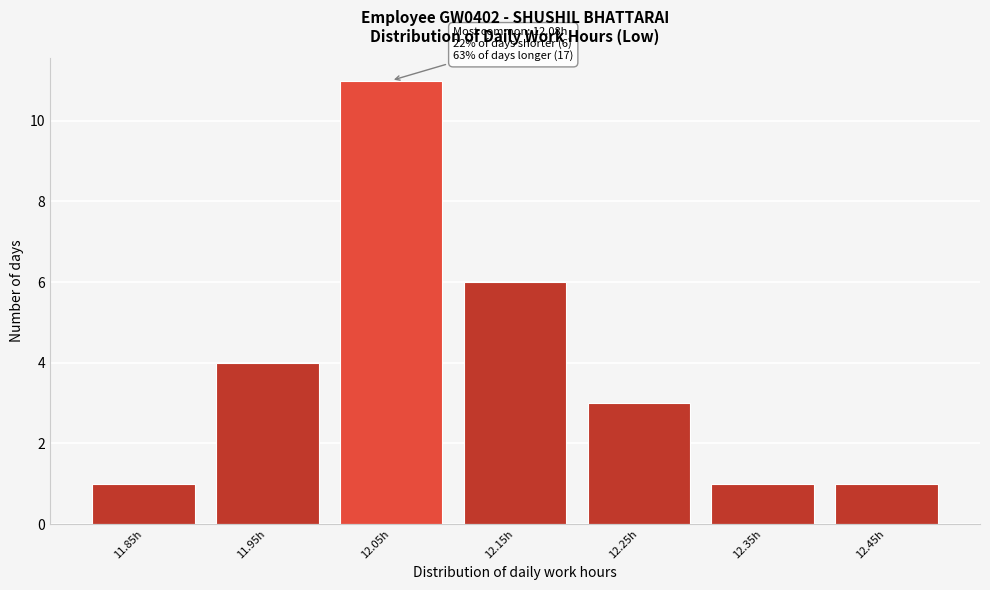

Reading left to right, extract all data points from this chart.

11.85h=1	11.95h=4	12.05h=11	12.15h=6	12.25h=3	12.35h=1	12.45h=1